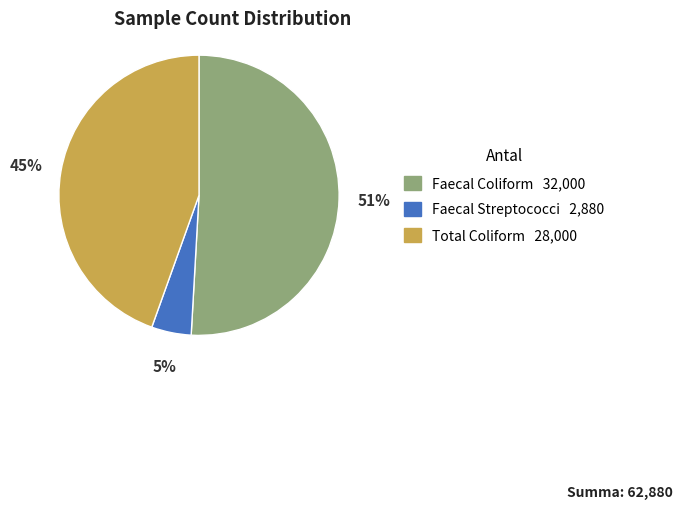

Is there any slice that represents more than half of the pie?

Yes